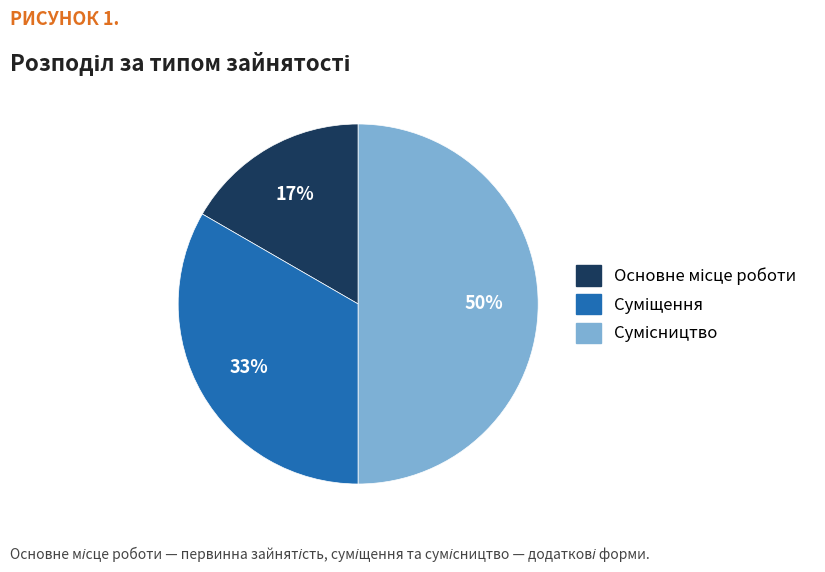

To the nearest percent, what is the average slice percentage?

33%